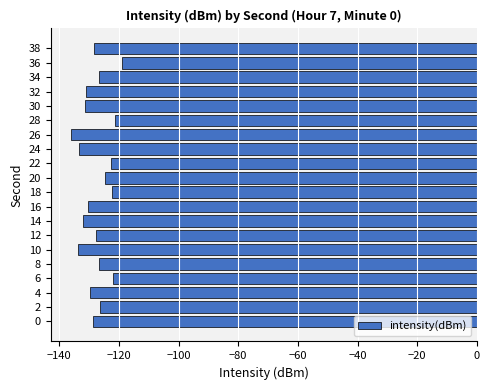

What is the maximum value shown in the chart?

-118.8